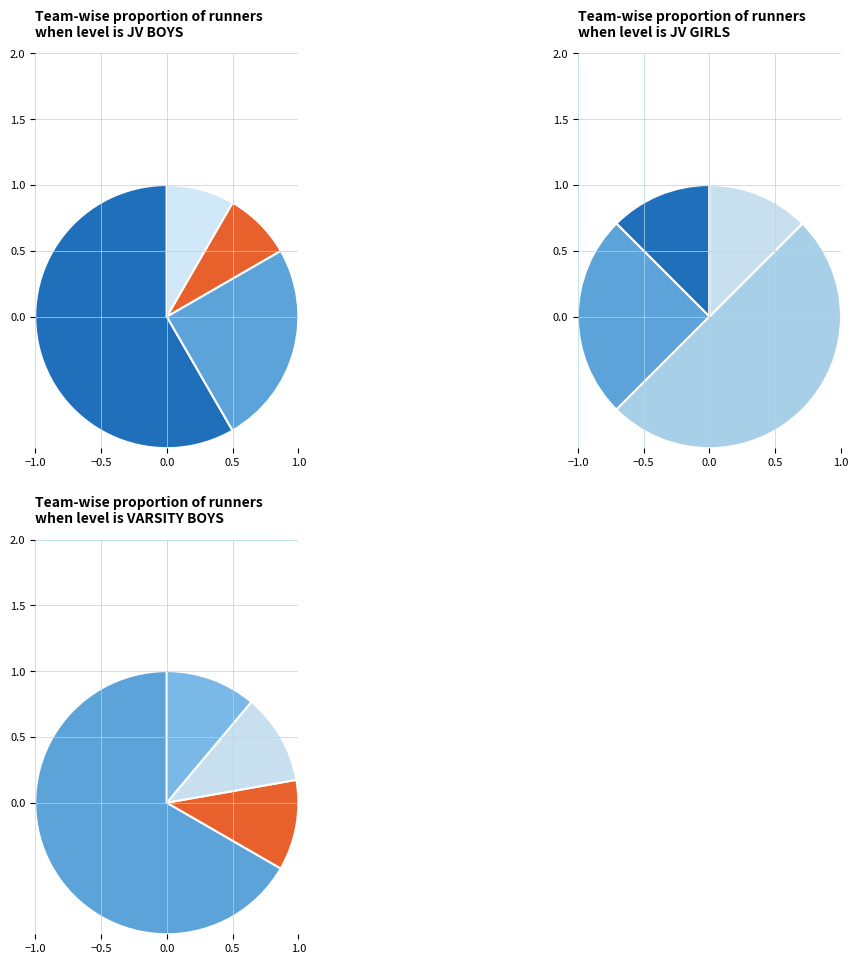

How many slices are in this pie chart?

7